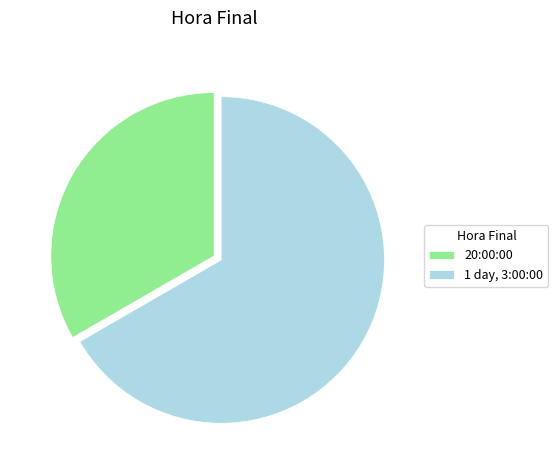

What is the ratio of the value at 1 day, 3:00:00 to the value at 20:00:00?

2.0